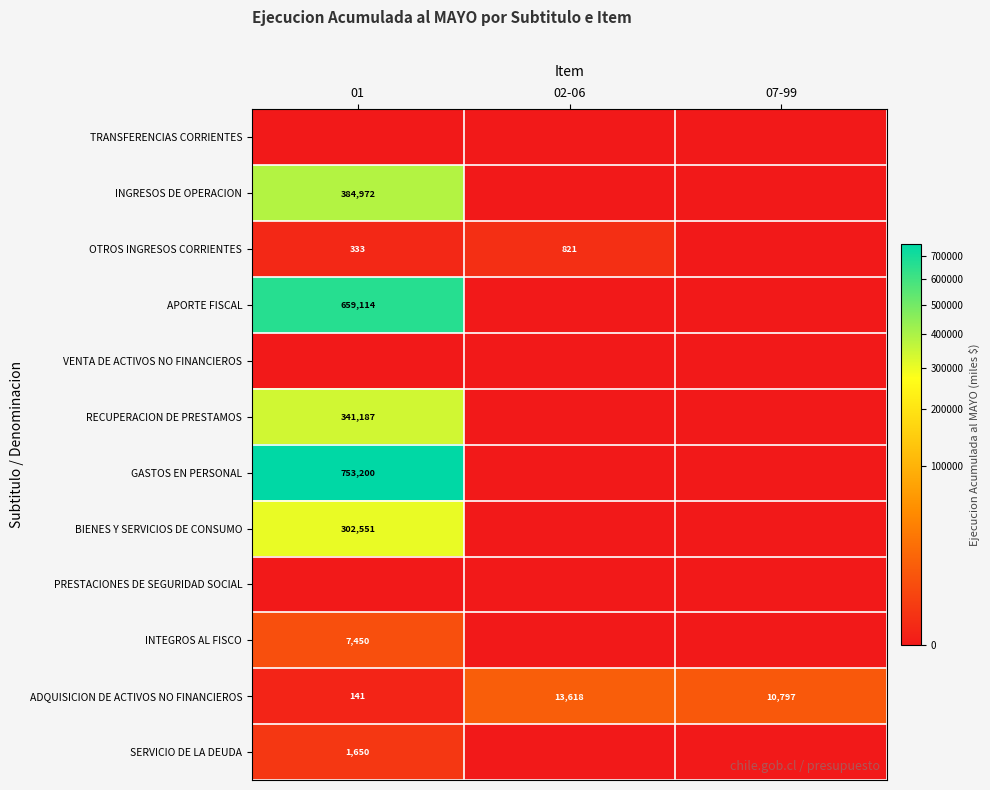

Count the ADQUISICION DE ACTIVOS NO FINANCIEROS values in the range 141 to 13618.

3